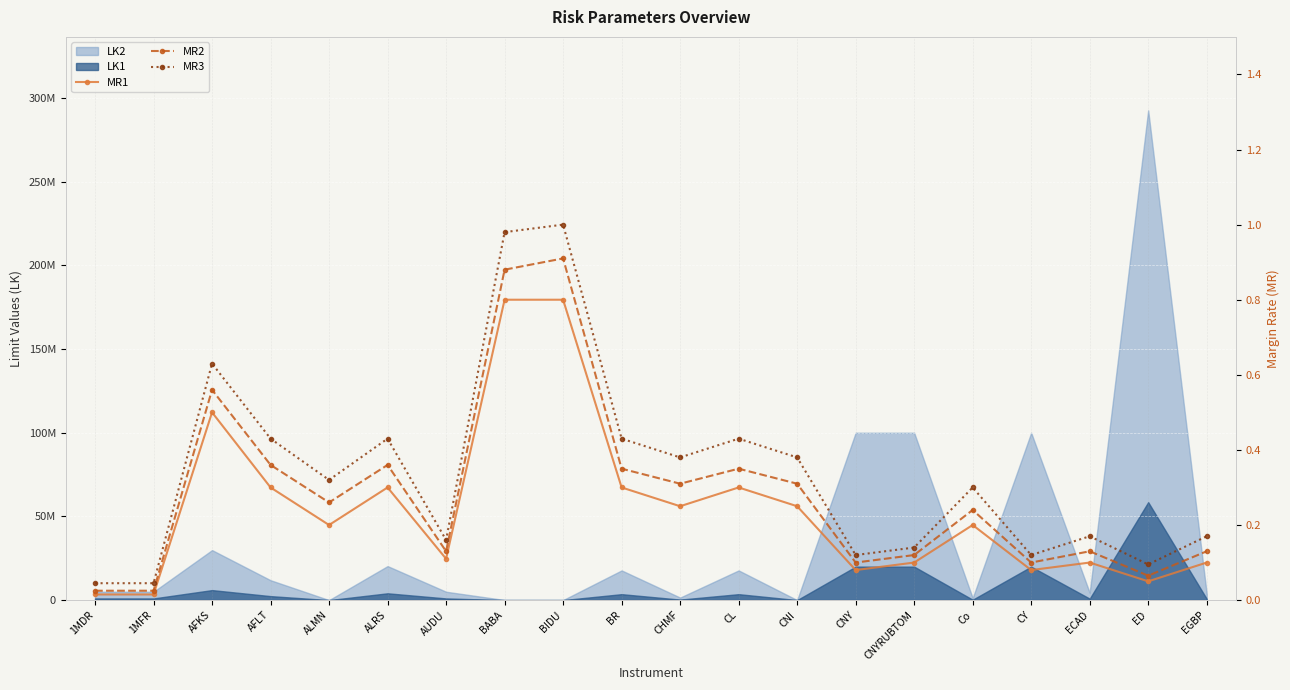

What is the difference between the maximum and minimum values in the MR3 series?

1.0